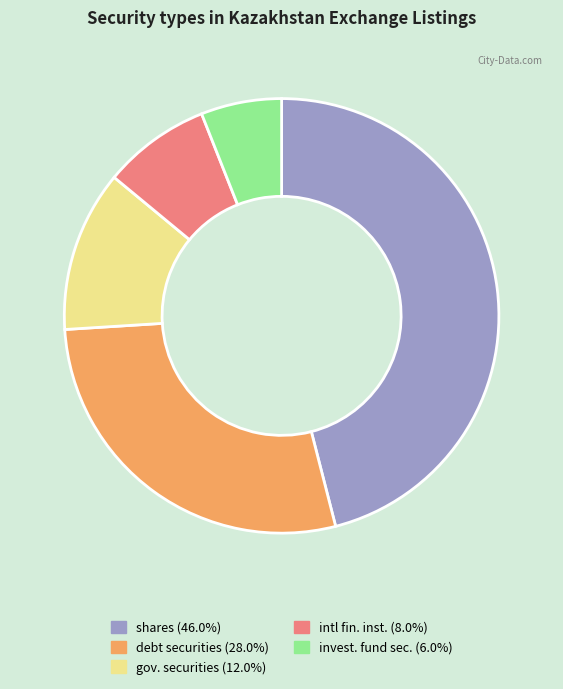

Is there a majority slice in this chart?

No